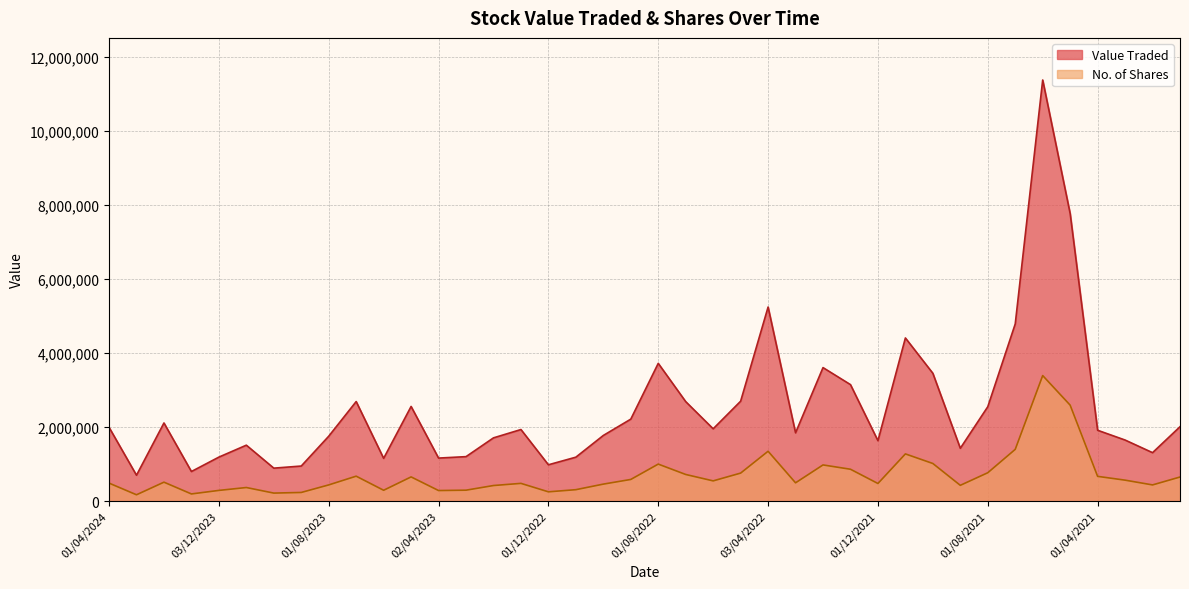

List the series in order of their overall mean, highest first.

Value Traded, No. of Shares